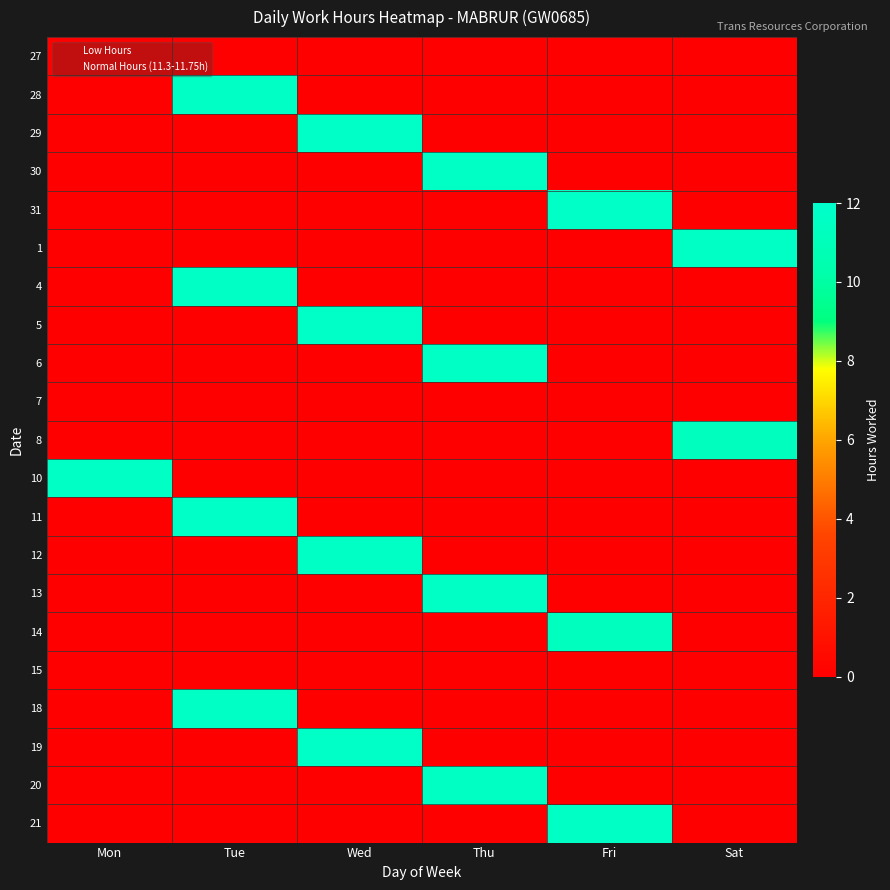

At which category is the sum across all series the highest?

Wed